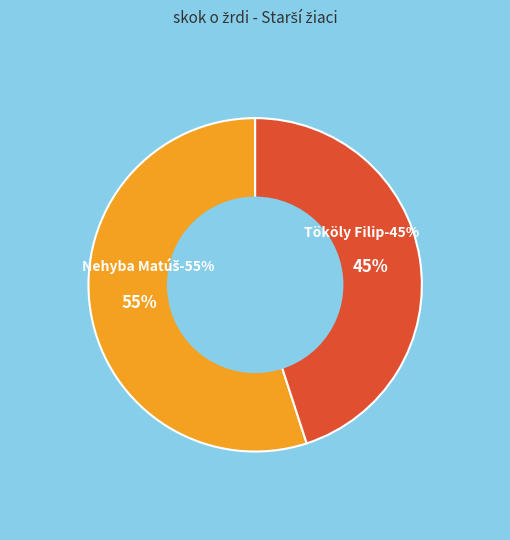

Is Tököly Filip the majority of the pie?

No